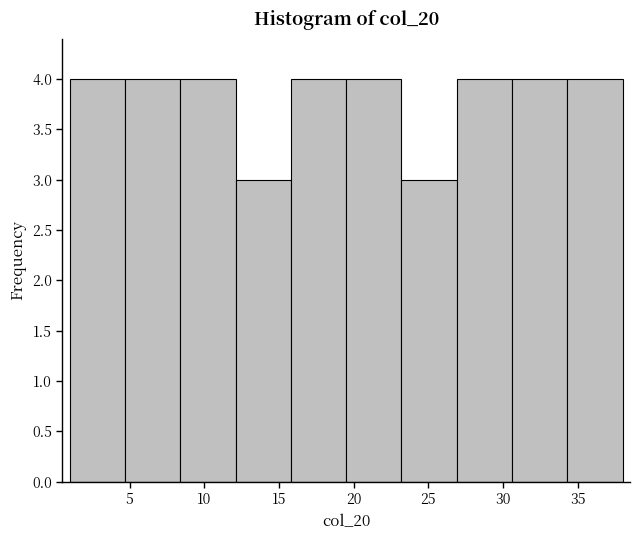

Reading left to right, list every bar in this chart as the range it spans on the x-axis followed by its height. Neither the bar edges nor the heights are printed on the chart, so give them approximately, as read against the axes.

1.0 to 4.7: 4
4.7 to 8.4: 4
8.4 to 12.1: 4
12.1 to 15.8: 3
15.8 to 19.5: 4
19.5 to 23.2: 4
23.2 to 26.9: 3
26.9 to 30.6: 4
30.6 to 34.3: 4
34.3 to 38.0: 4